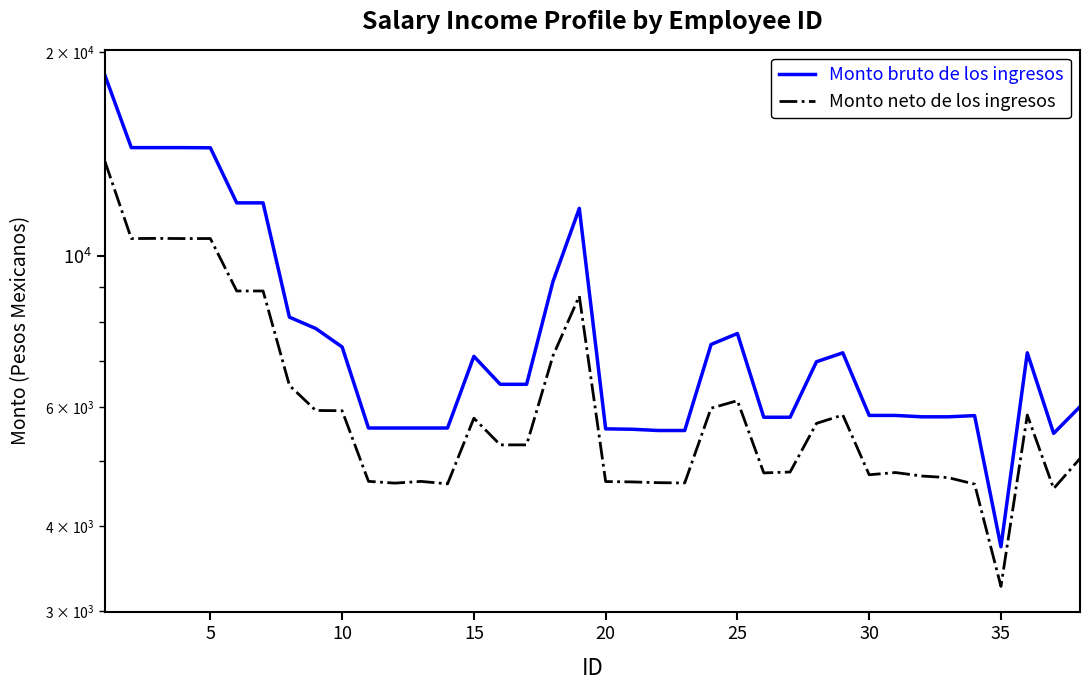

In Monto neto de los ingresos, how many points are lower than both neighbors (excluding endpoints)?

9